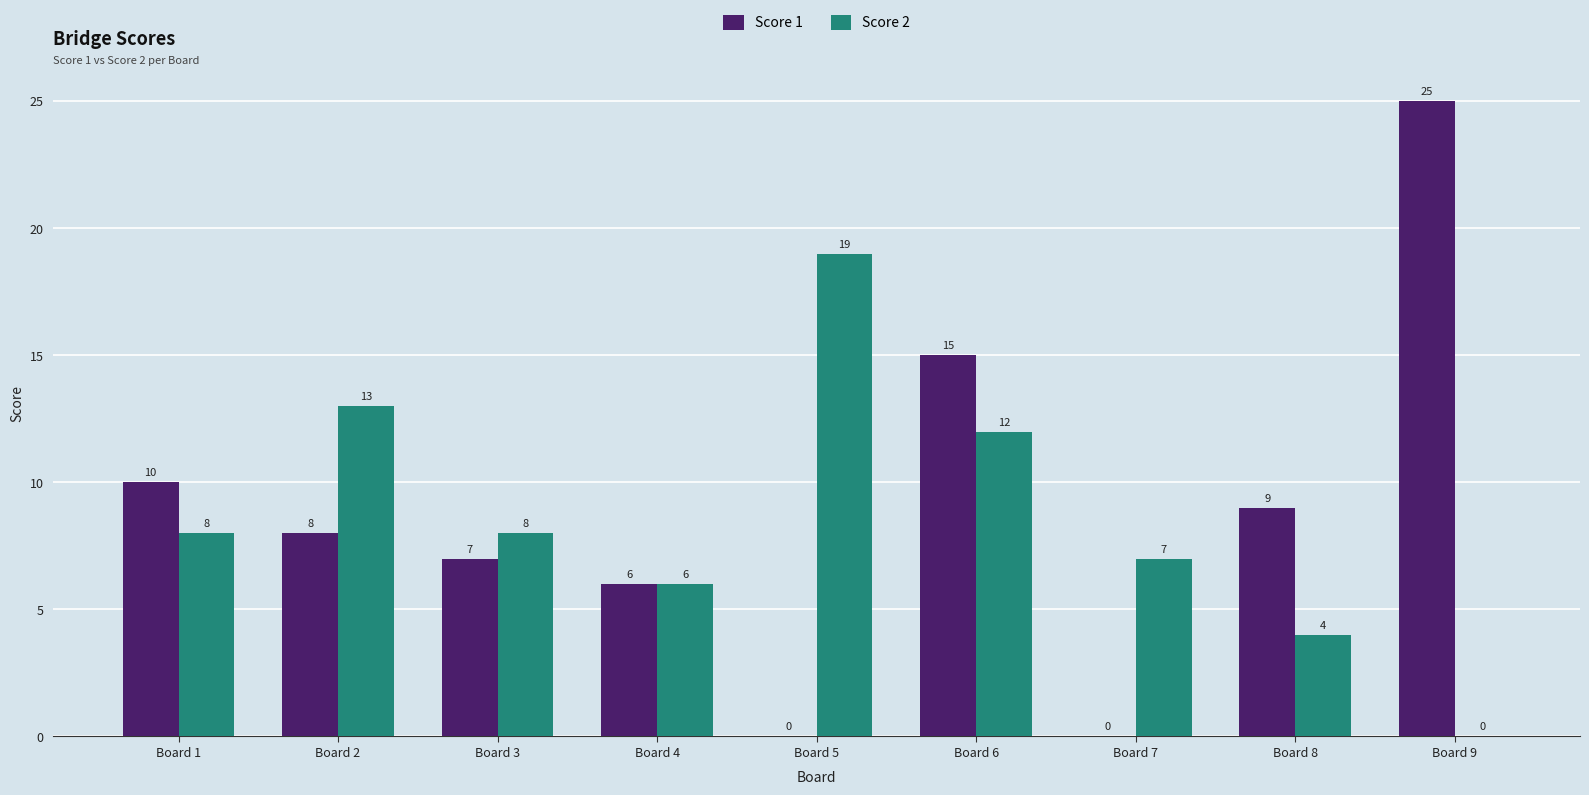

Which label corresponds to the largest value in the chart?

Board 9